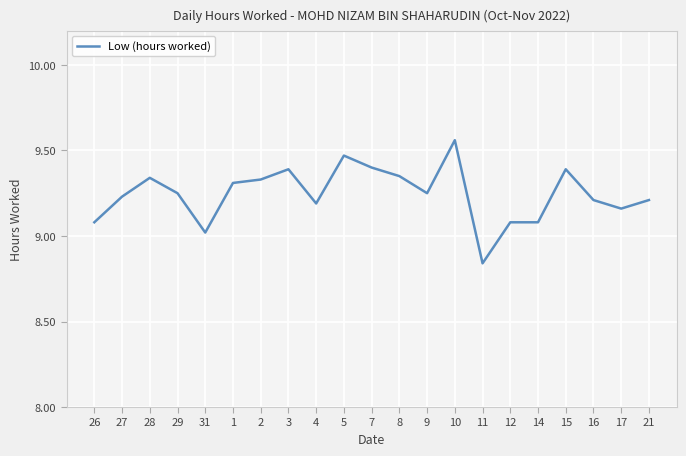

The chart shows a value of 9.2 at 17. True or false?

True